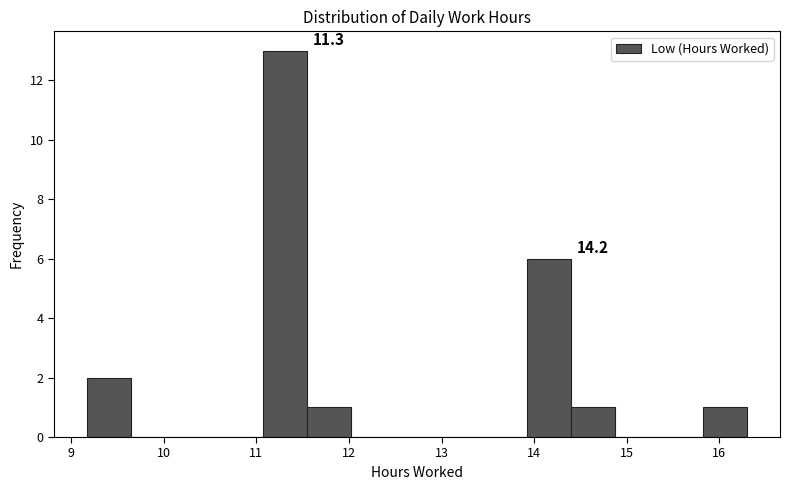

Over which range of the x-axis is the bar tallest?

11.1 to 11.5